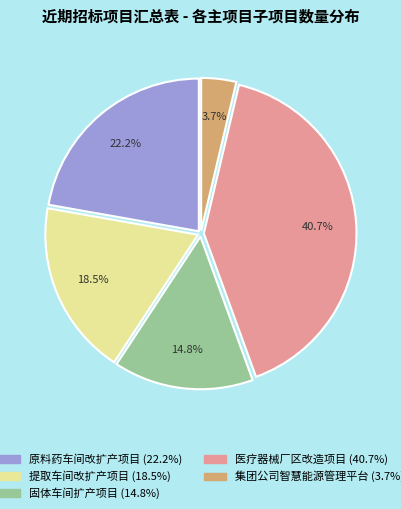

The 固体车间扩产项目 slice represents 1% of the pie. True or false?

False